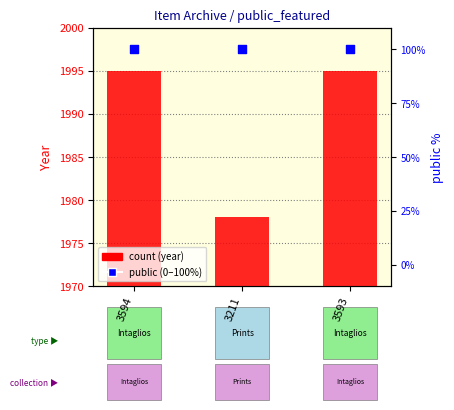

Is the value of count at 3593 greater than the value of public (0–100%) at 3593?

Yes